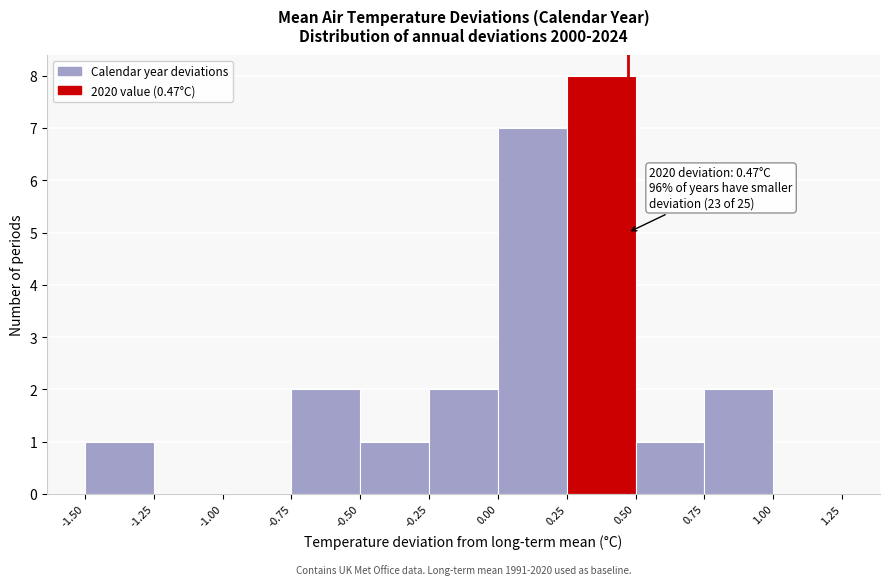

Over which range of the x-axis is the bar tallest?

0.25 to 0.50